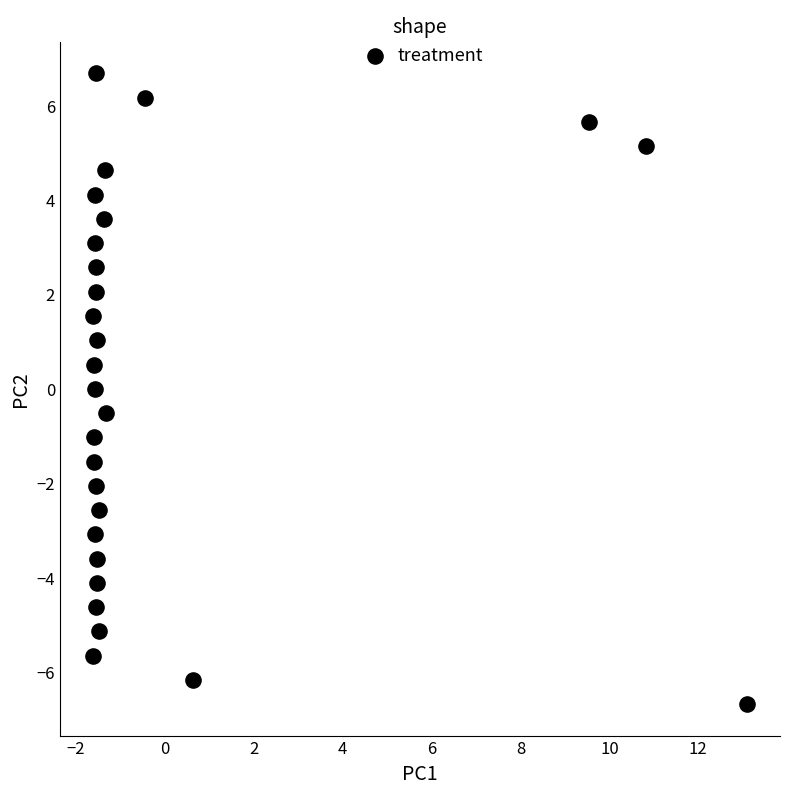

What is the range of X values (max minus min)?

14.7